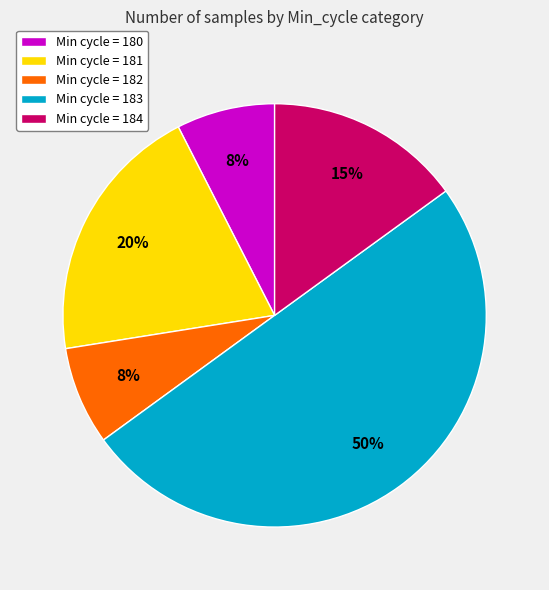

Is the sum of Min cycle = 181 and Min cycle = 182 greater than half?

No